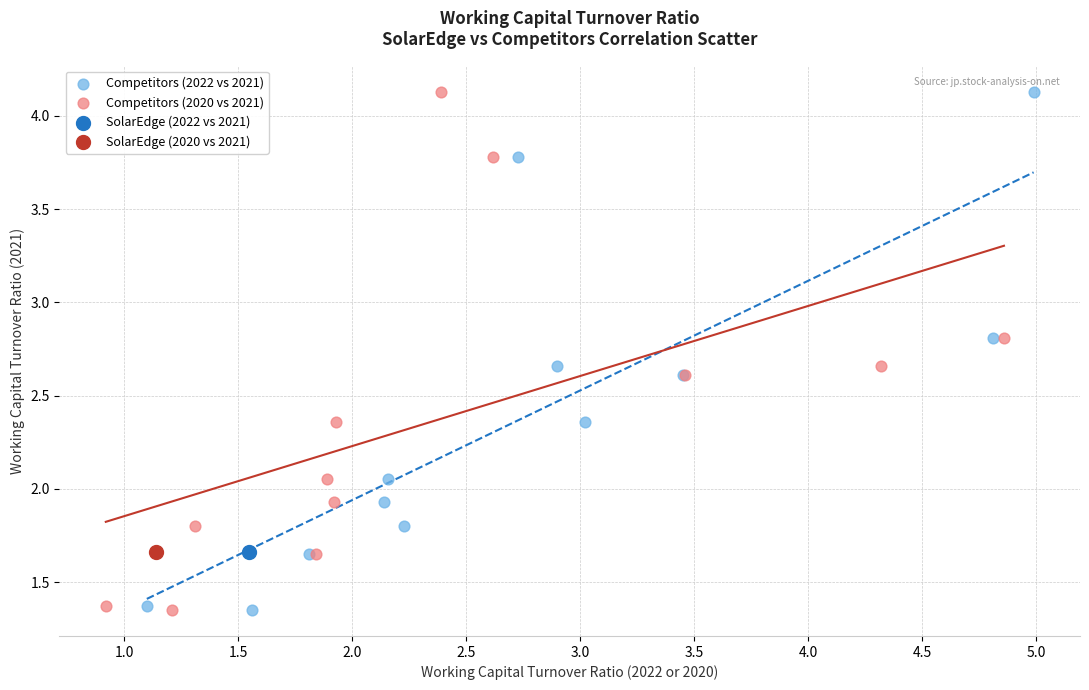

What are all the series names shown in the legend?

Competitors (2022 vs 2021), Competitors (2020 vs 2021), SolarEdge (2022 vs 2021), SolarEdge (2020 vs 2021)